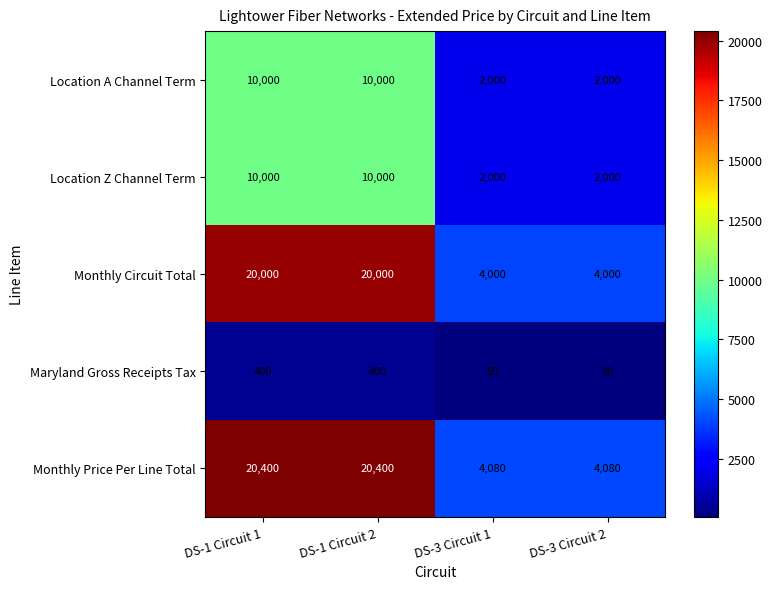

What is the minimum value shown in the chart?

80